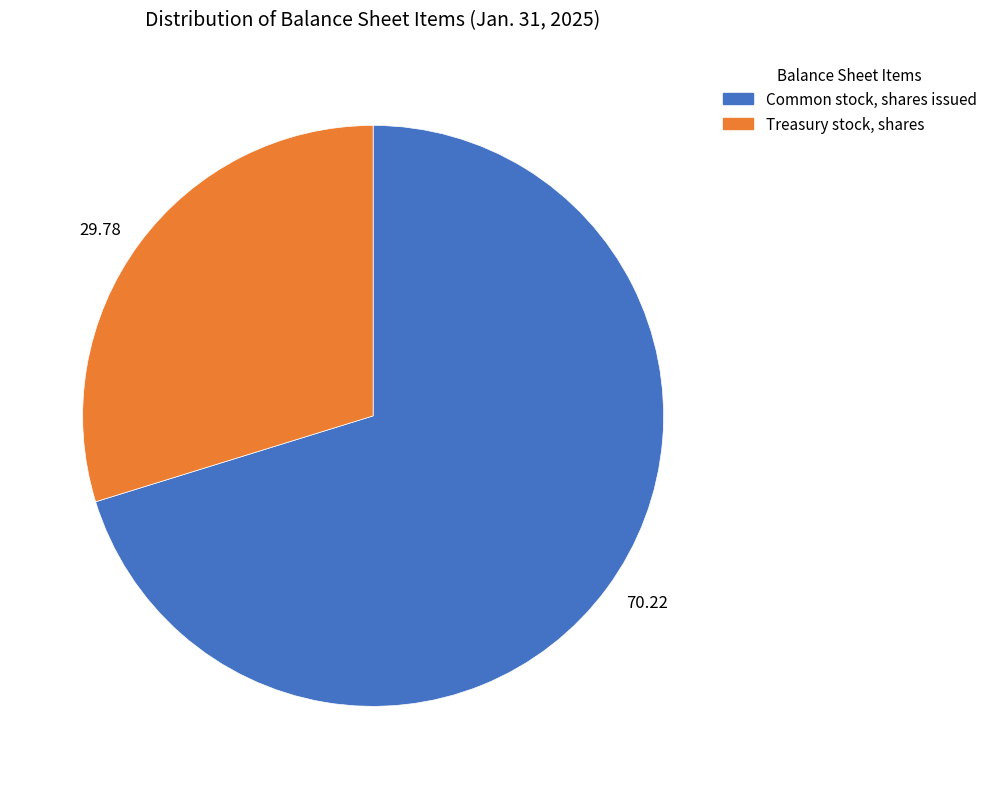

Combined, do 70.22 and 29.78 account for over 50%?

Yes